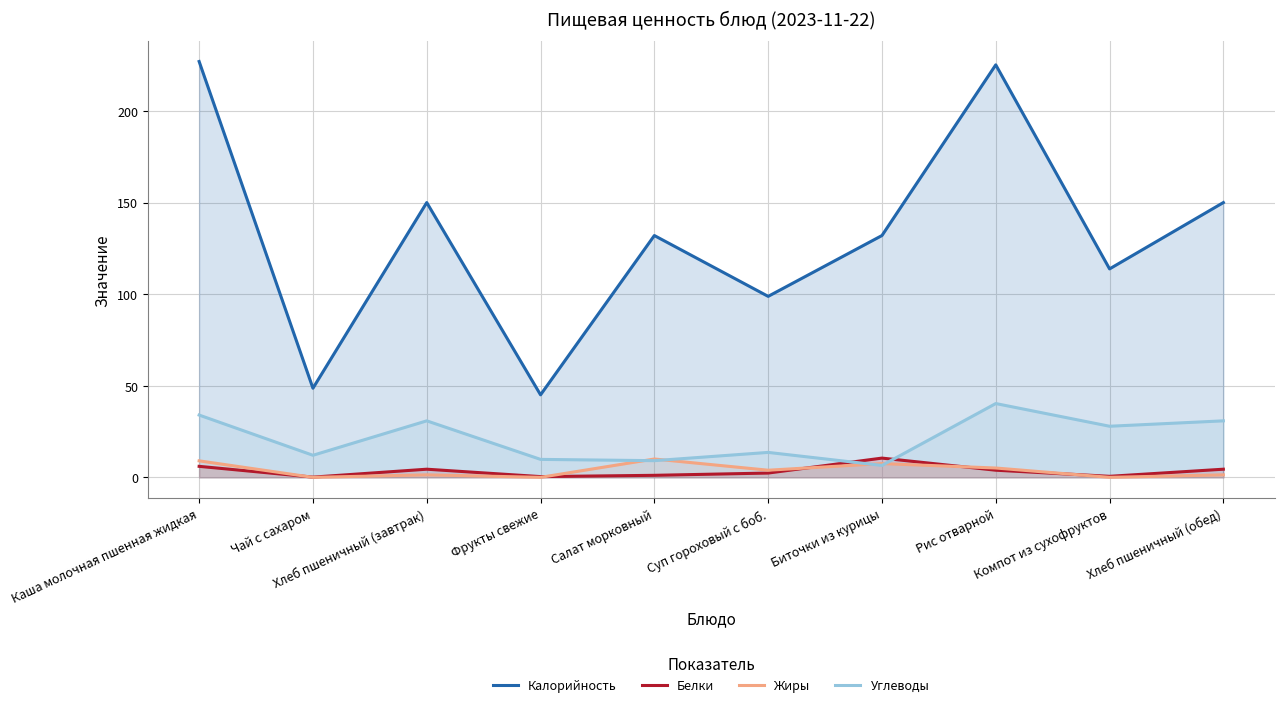

True or false: Жиры has more than 2 points higher than both neighbors.

True